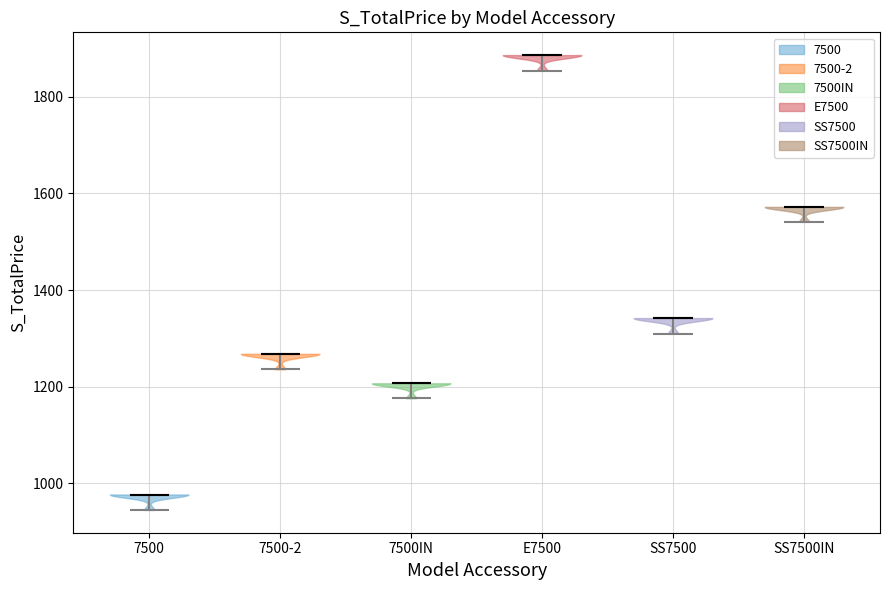

Which violin has the highest median line?

E7500